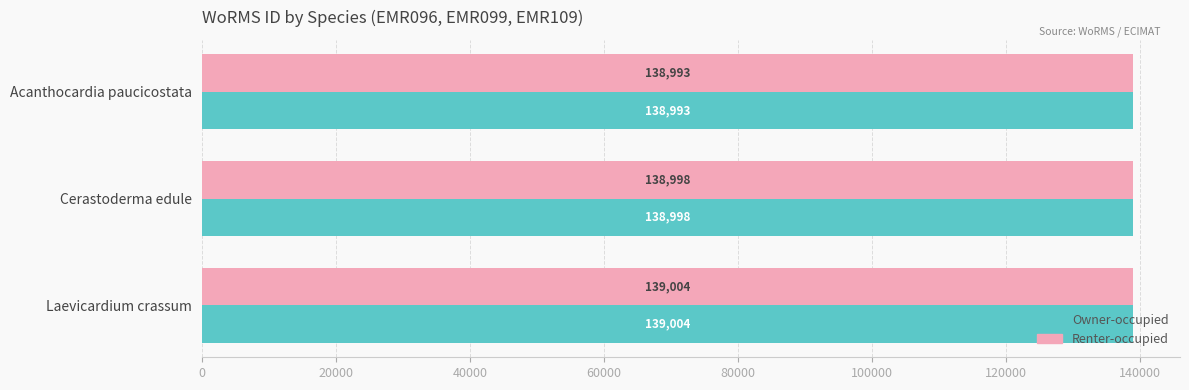

How many series are shown in this chart?

2